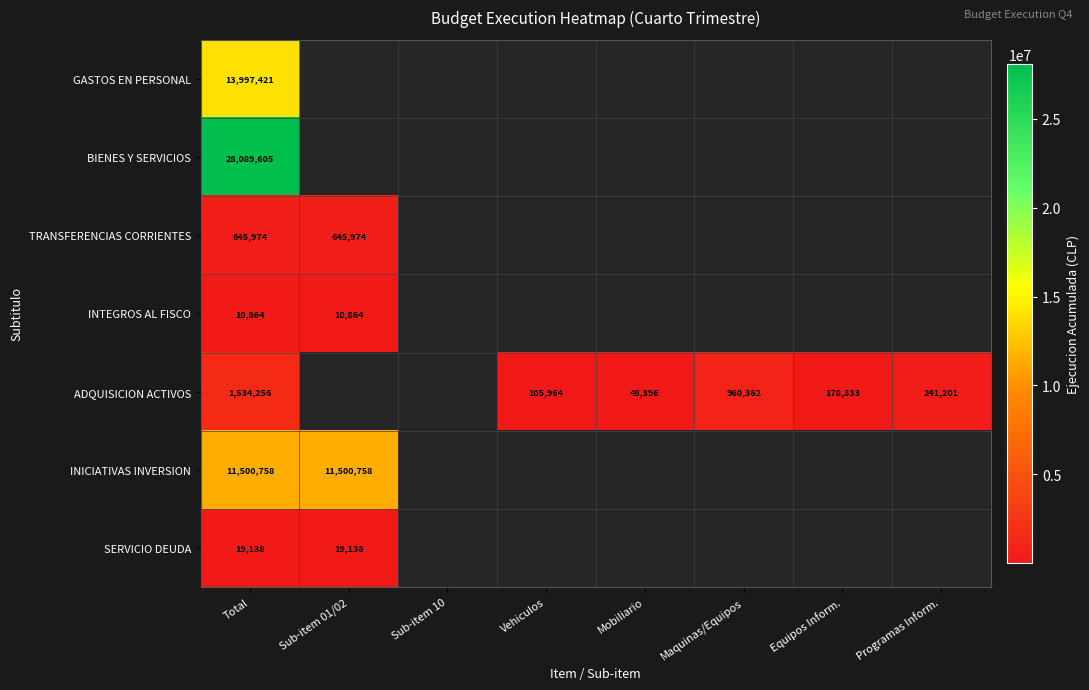

What is the total value across all series at Total?

55798016